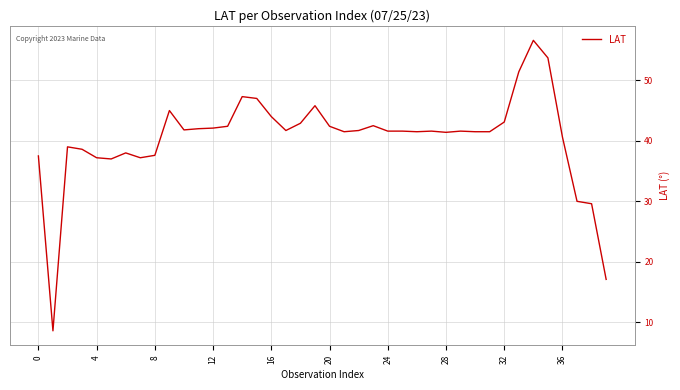

What is the smallest value displayed?

8.6